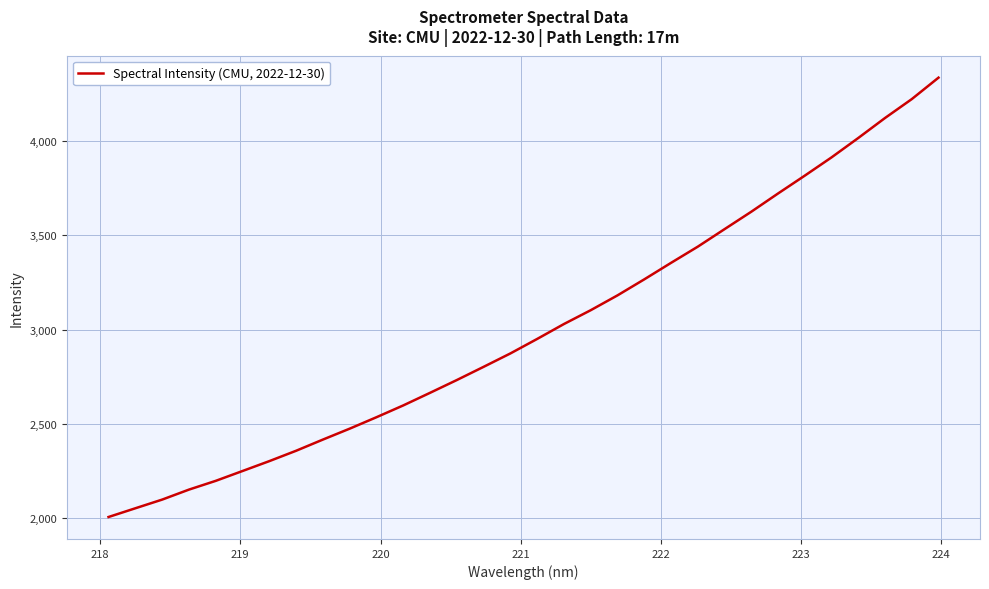

What is the difference between the maximum and minimum values?

2326.9